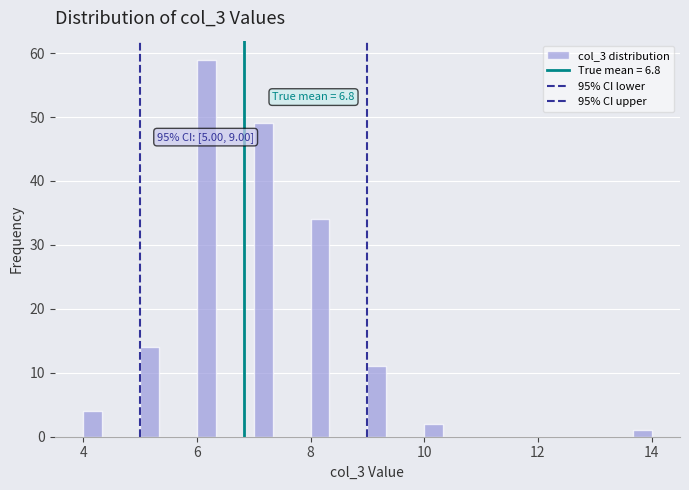

Around what value on the x-axis is the tallest bar? Give the approximate position of its centre, as read against the axis.

6.2